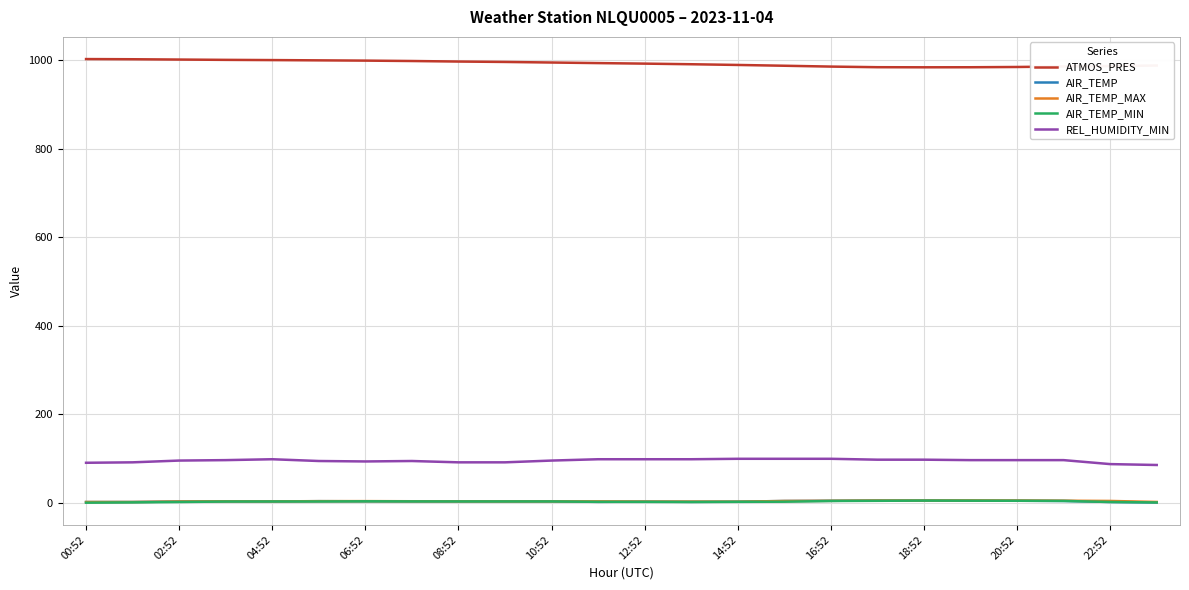

What are all the series names shown in the legend?

ATMOS_PRES, AIR_TEMP, AIR_TEMP_MAX, AIR_TEMP_MIN, REL_HUMIDITY_MIN